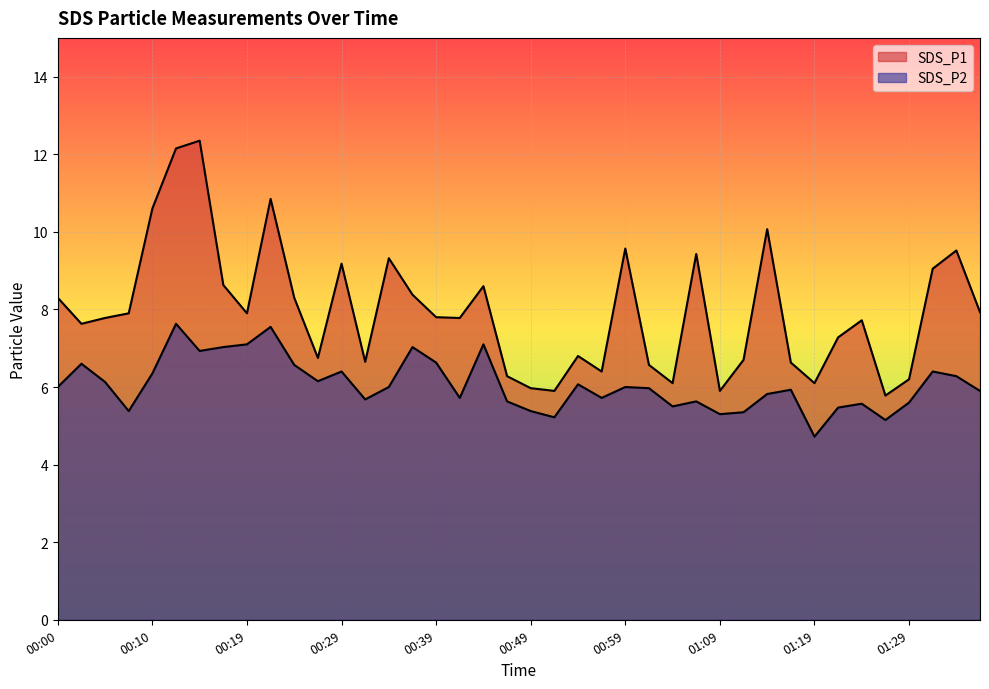

What position from the left is 01:04?

27